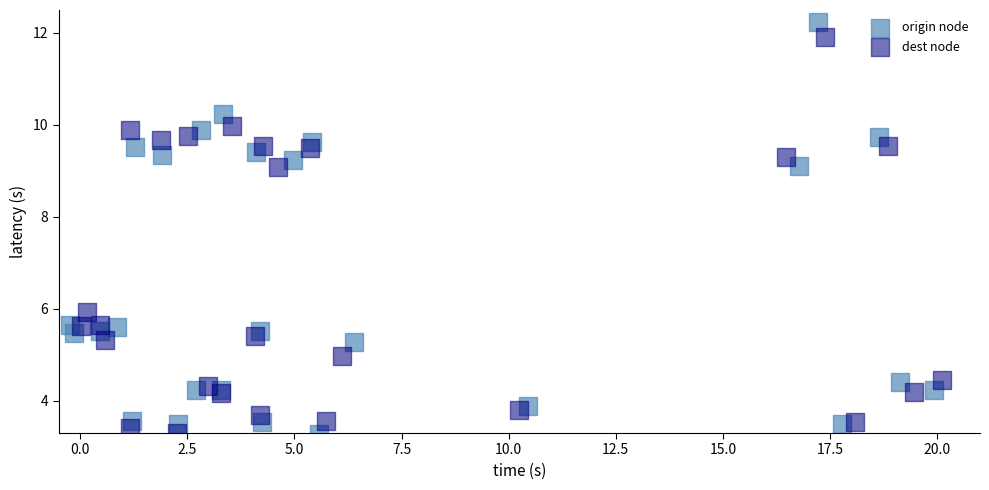

Which series has the widest spread of Y values?

origin node